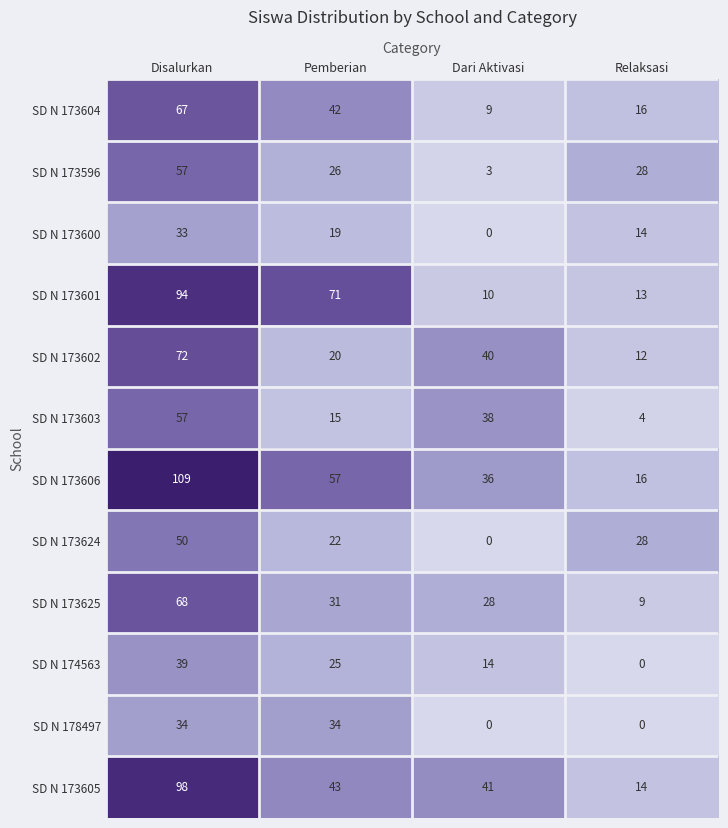

At how many categories does at least one series exceed 40?

3